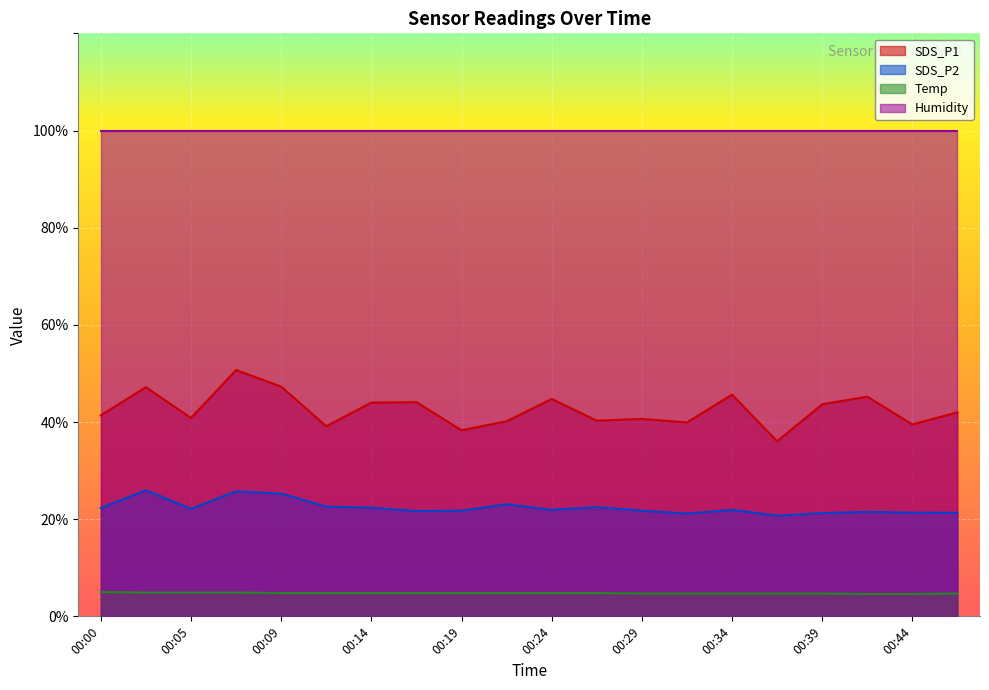

At 00:09, list the series in order from largest to smallest.

Humidity, SDS_P1, SDS_P2, Temp